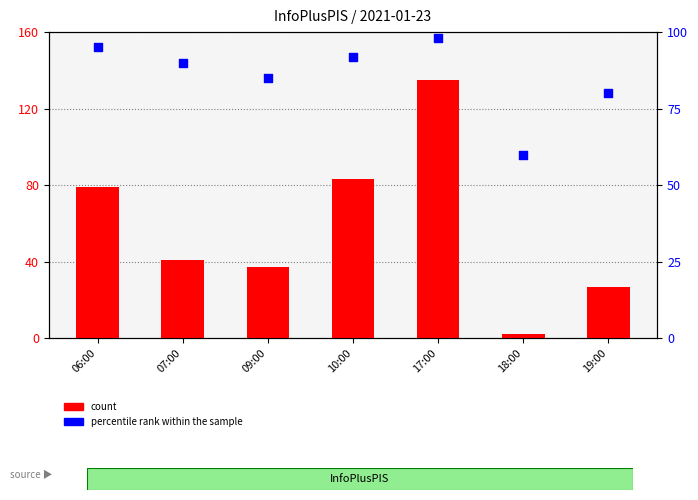

What are all the series names shown in the legend?

count, percentile rank within the sample